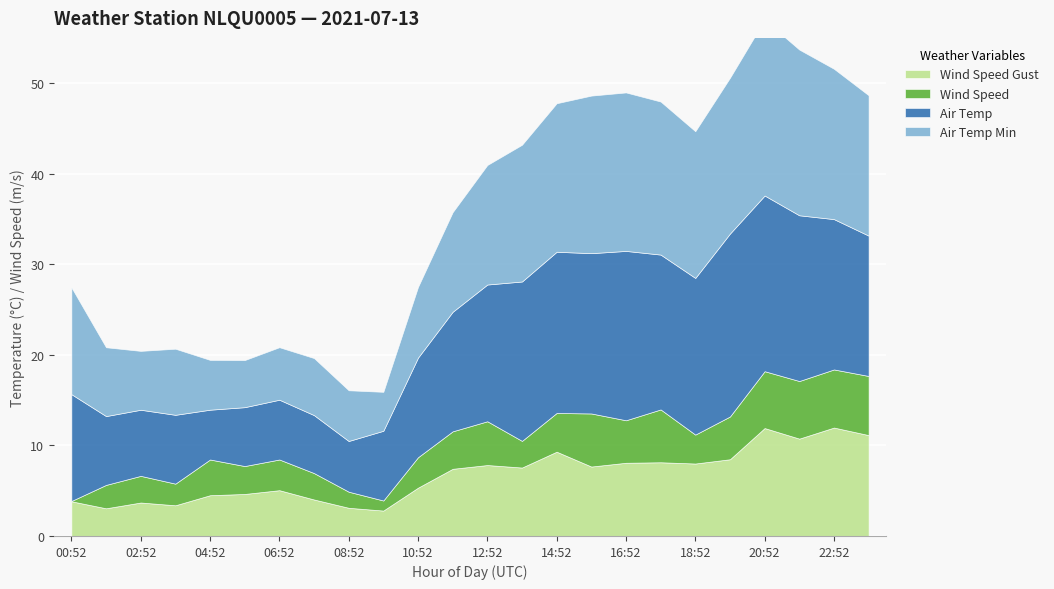

Rank the series by their maximum value, from lowest to highest.

WIND_SPEED, WIND_SPEED_GUST, AIR_TEMP_MIN, AIR_TEMP